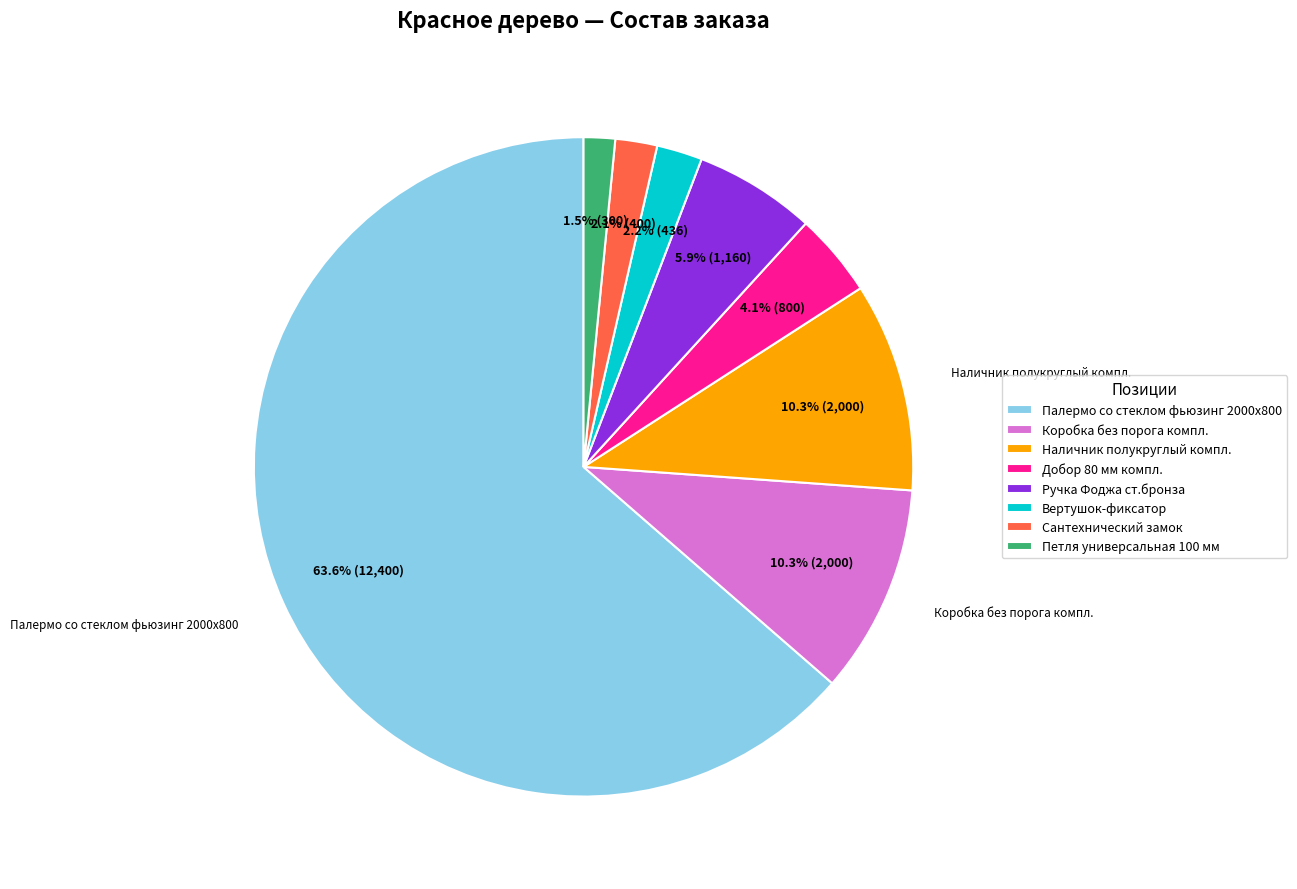

Is there a majority slice in this chart?

Yes